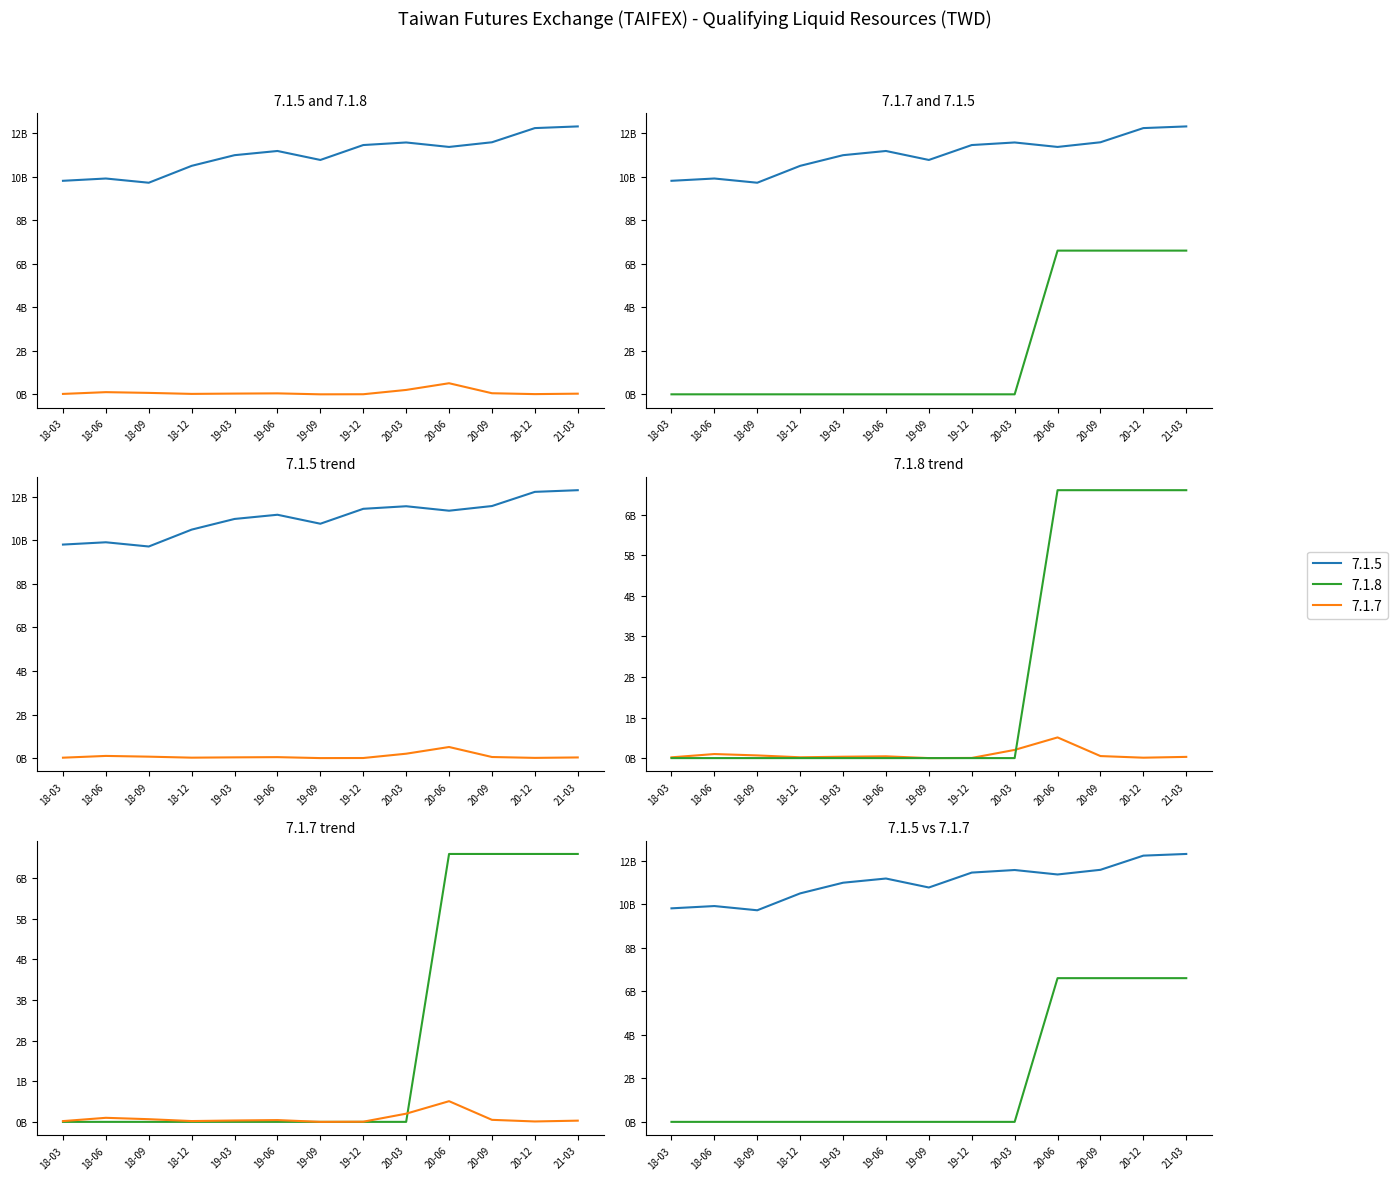

Which has a higher value, 20-12 or 18-06?

20-12